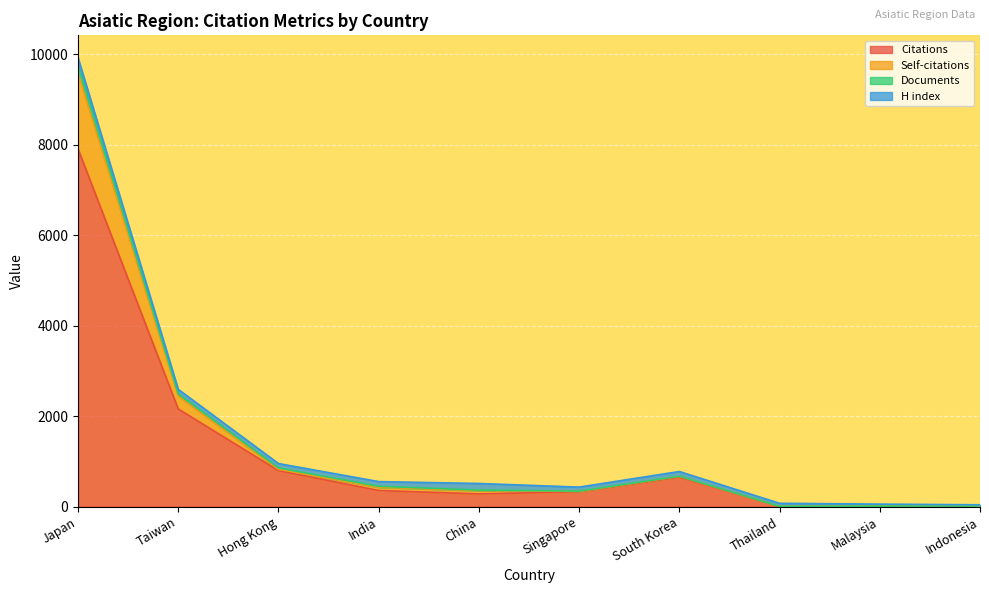

What is the sum of the Citations values at Hong Kong and Indonesia?

806